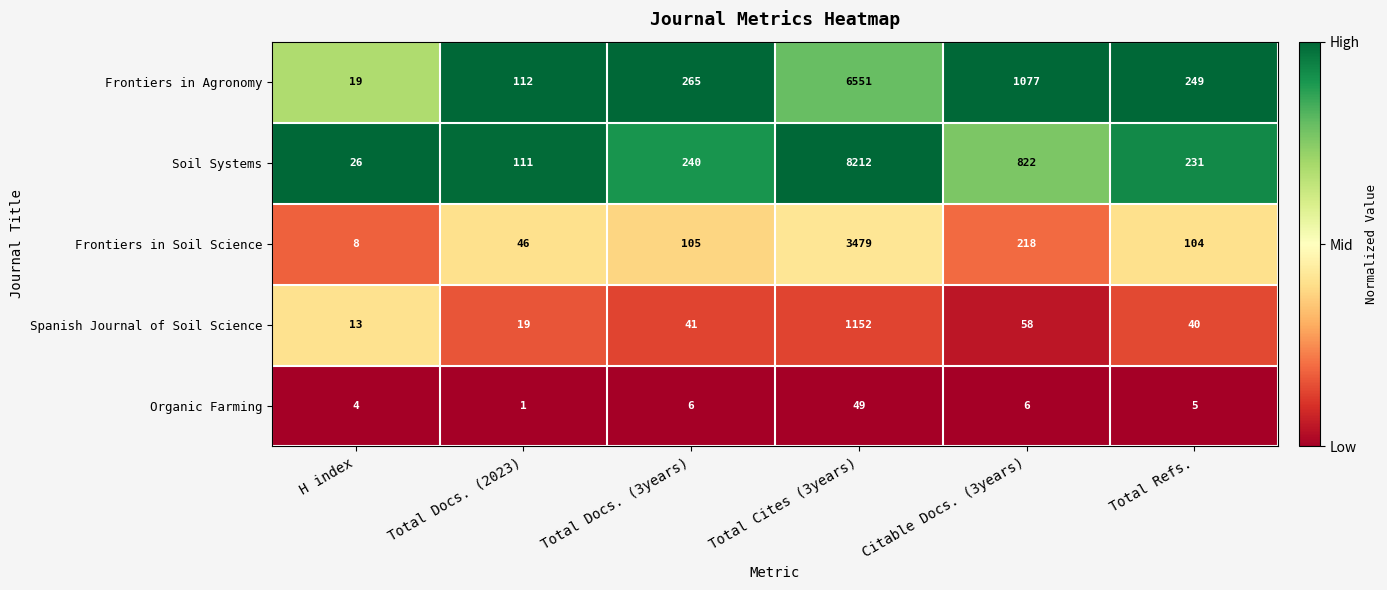

At which label is Frontiers in Agronomy closest to 3285?

Citable Docs. (3years)